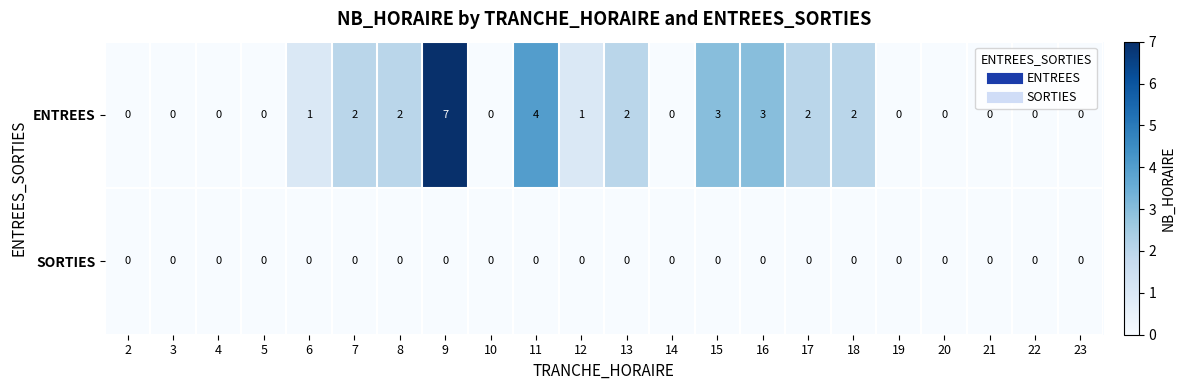

What is the maximum value for ENTREES?

7